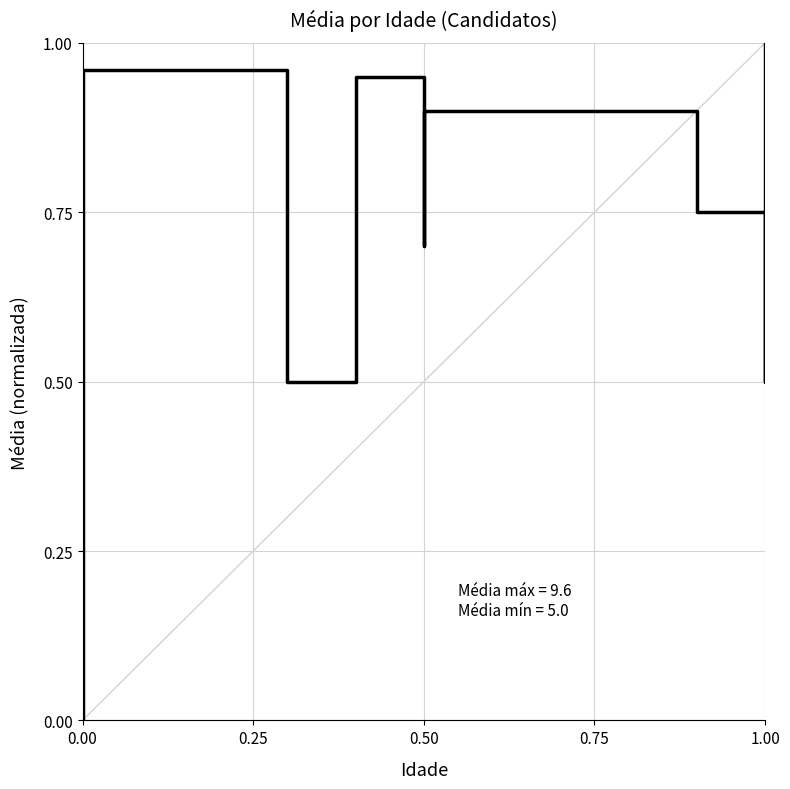

What is the sum of all values?

7.7